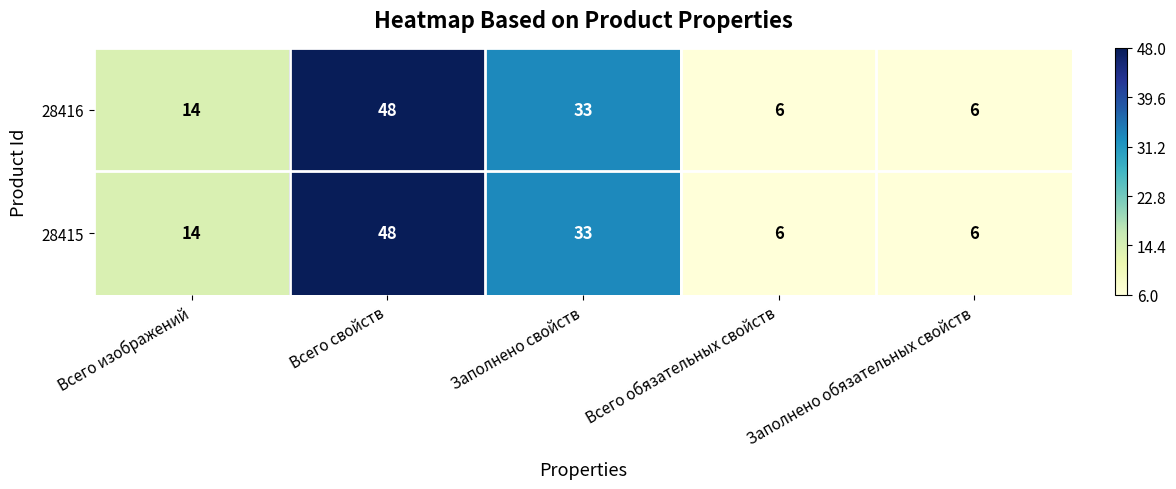

At which category does the chart reach its peak across all series?

Всего свойств